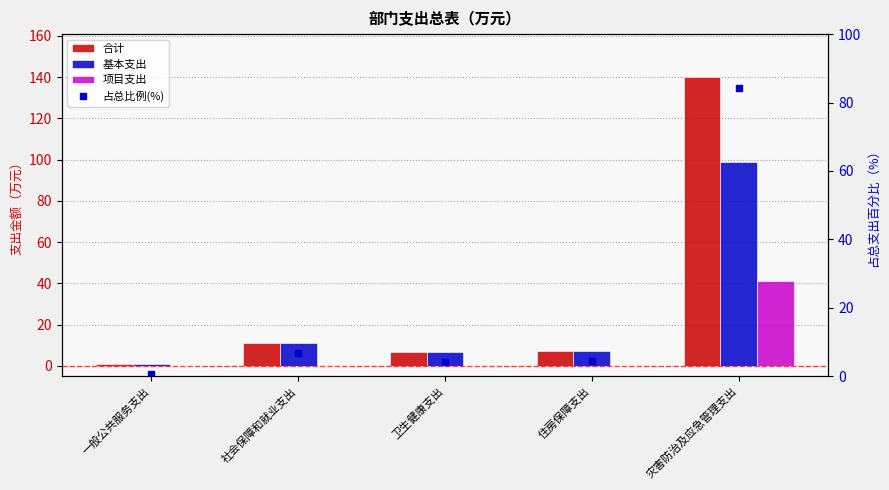

Rank the series at 卫生健康支出 from lowest to highest value.

项目支出, 占总比例(%), 合计, 基本支出